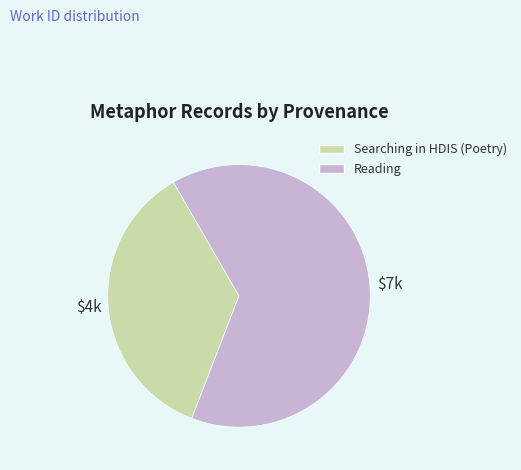

What is the largest slice in the pie chart?

Reading